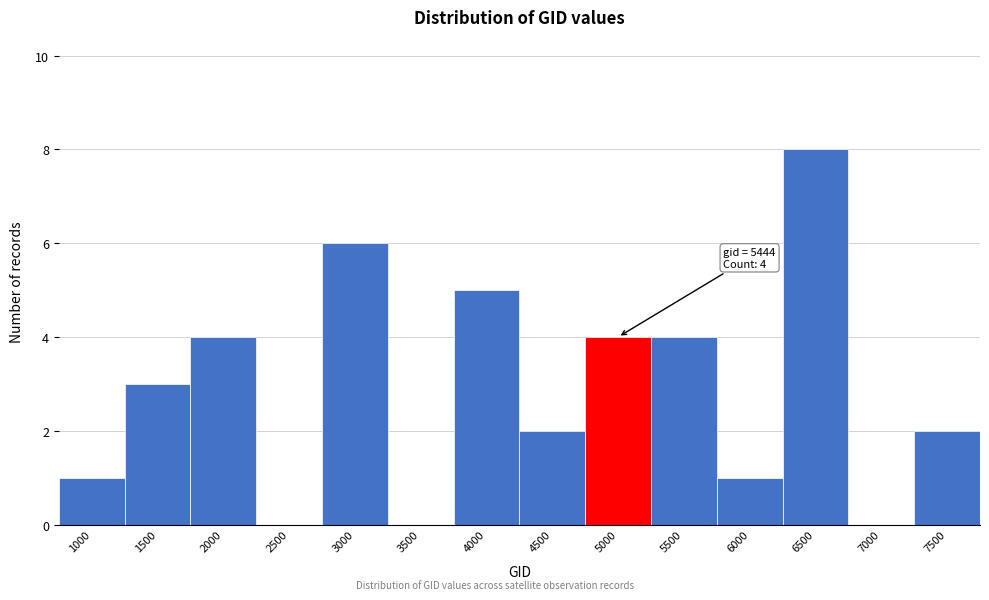

Reading left to right, transcribe all the data shown in this chart.

1000=1	1500=3	2000=4	2500=0	3000=6	3500=0	4000=5	4500=2	5000=4	5500=4	6000=1	6500=8	7000=0	7500=2